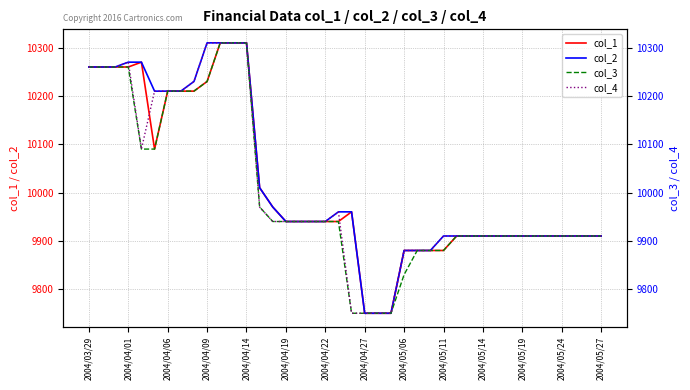

Reading left to right, list all the values displayed in this chart.

col_1: 10260	10260	10260	10260	10270	10090	10210	10210	10210	10230	10310	10310	10310	10010	9970	9940	9940	9940	9940	9940	9960	9750	9750	9750	9880	9880	9880	9880	9910	9910	9910	9910	9910	9910	9910	9910	9910	9910	9910	9910
col_2: 10260	10260	10260	10270	10270	10210	10210	10210	10230	10310	10310	10310	10310	10010	9970	9940	9940	9940	9940	9960	9960	9750	9750	9750	9880	9880	9880	9910	9910	9910	9910	9910	9910	9910	9910	9910	9910	9910	9910	9910
col_3: 10260	10260	10260	10260	10090	10090	10210	10210	10210	10230	10310	10310	10310	9970	9940	9940	9940	9940	9940	9940	9750	9750	9750	9750	9830	9880	9880	9880	9910	9910	9910	9910	9910	9910	9910	9910	9910	9910	9910	9910
col_4: 10260	10260	10260	10270	10090	10210	10210	10210	10230	10310	10310	10310	10310	9970	9940	9940	9940	9940	9940	9960	9750	9750	9750	9750	9880	9880	9880	9910	9910	9910	9910	9910	9910	9910	9910	9910	9910	9910	9910	9910